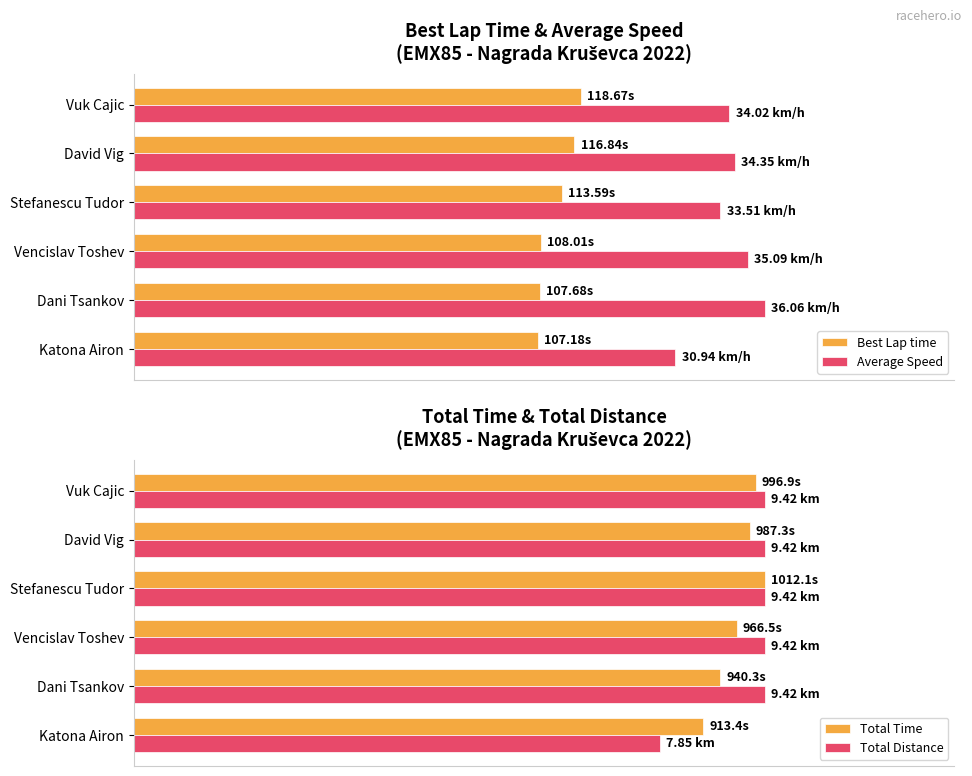

Where is Best Lap time nearest to the value 67?

Stefanescu Tudor